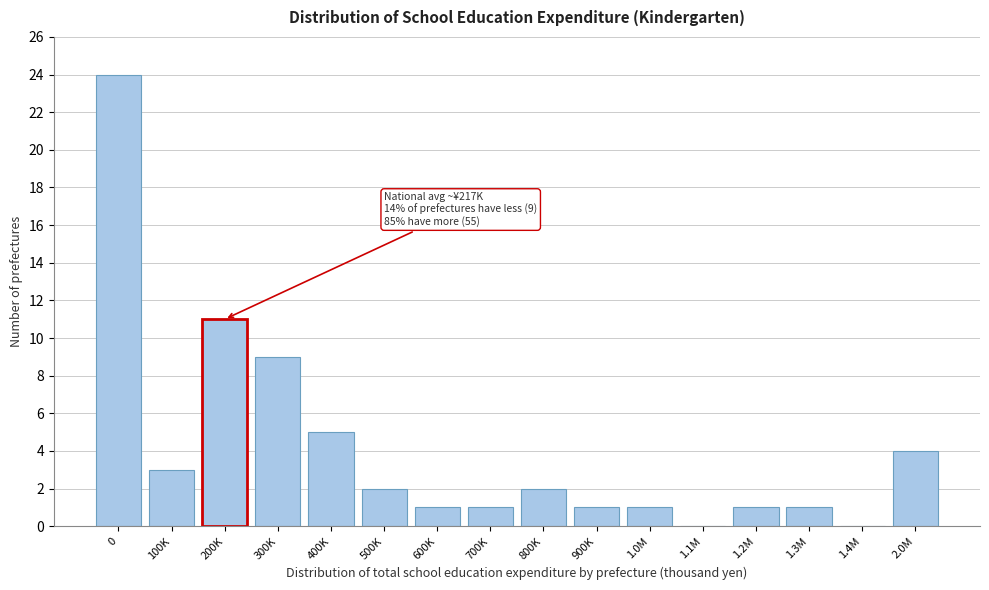

Reading left to right, extract all data points from this chart.

0=24	100K=3	200K=11	300K=9	400K=5	500K=2	600K=1	700K=1	800K=2	900K=1	1.0M=1	1.1M=0	1.2M=1	1.3M=1	1.4M=0	2.0M=4